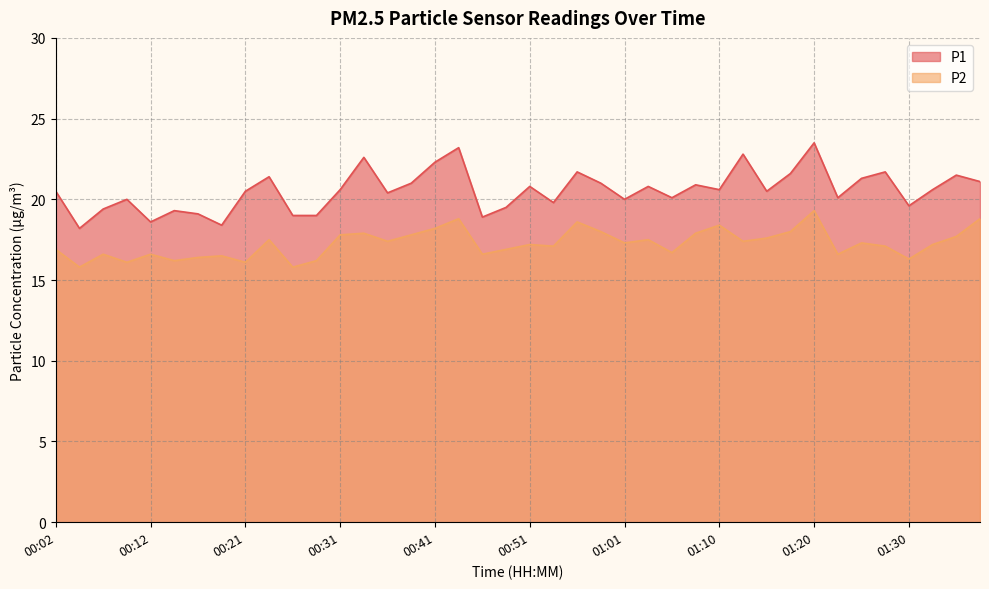

Reading left to right, transcribe all the data shown in this chart.

P1: 20.5	18.2	19.4	20.0	18.6	19.3	19.1	18.4	20.5	21.4	19.0	19.0	20.6	22.6	20.4	21.0	22.3	23.2	18.9	19.5	20.8	19.8	21.7	21.0	20.0	20.8	20.1	20.9	20.6	22.8	20.5	21.6	23.5	20.1	21.3	21.7	19.6	20.6	21.5	21.1
P2: 16.9	15.8	16.6	16.1	16.6	16.2	16.4	16.5	16.1	17.5	15.8	16.2	17.8	17.9	17.4	17.8	18.2	18.8	16.6	16.9	17.2	17.1	18.6	18.0	17.3	17.5	16.7	17.9	18.4	17.4	17.6	18.0	19.3	16.6	17.3	17.1	16.3	17.2	17.7	18.8